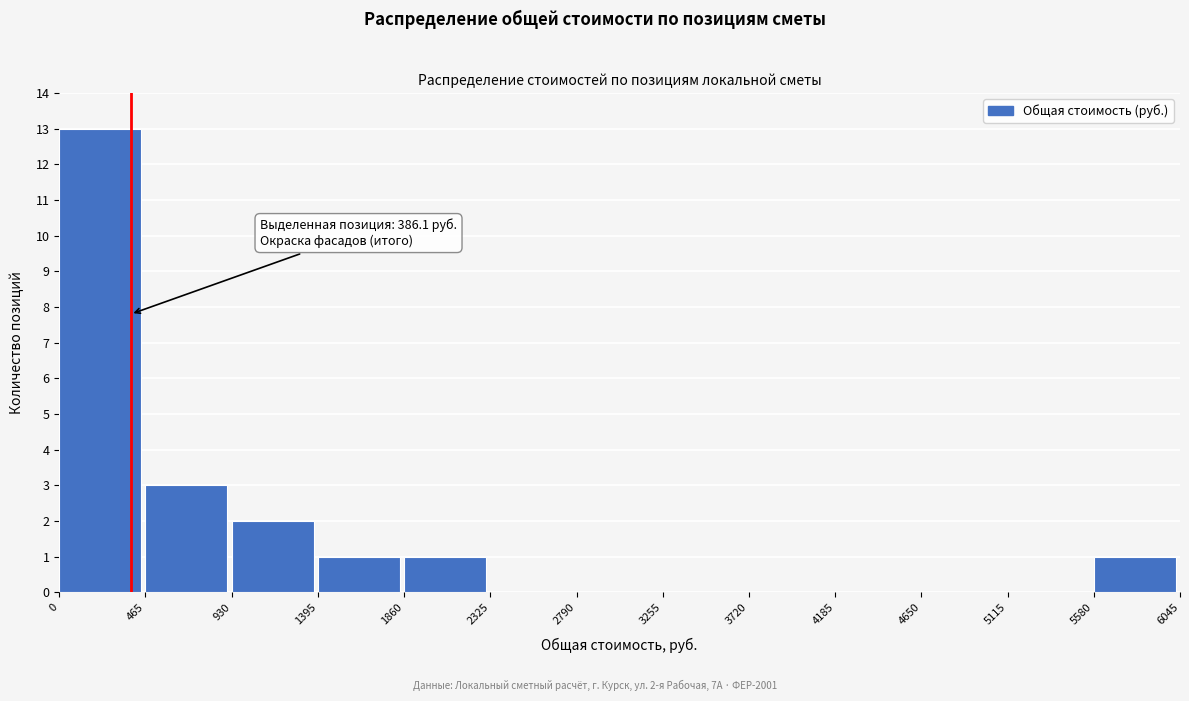

Which range on the x-axis has the tallest bar?

0 to 465